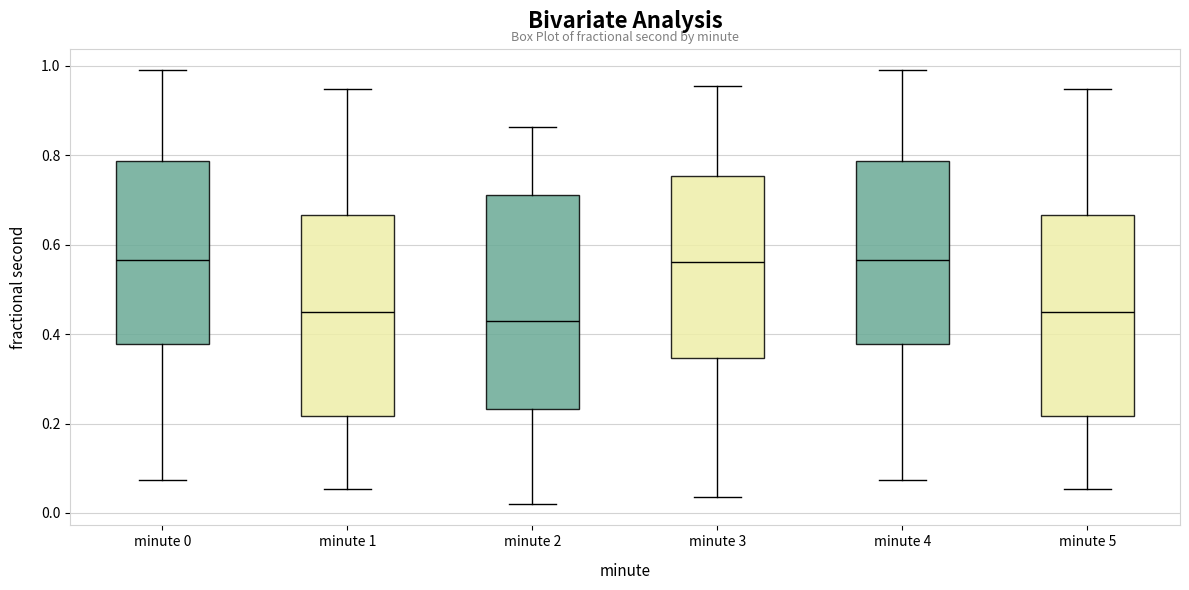

Reading left to right, read every box against the y-axis: the position of its median line, the range the box covers, and the ends of its whiskers. The values are not printed on the chart, so give them approximately, as read against the axis.

minute 0: median 0.56, box 0.38 to 0.78, whiskers 0.08 to 0.98
minute 1: median 0.46, box 0.22 to 0.66, whiskers 0.06 to 0.94
minute 2: median 0.42, box 0.24 to 0.72, whiskers 0.02 to 0.86
minute 3: median 0.56, box 0.34 to 0.76, whiskers 0.04 to 0.96
minute 4: median 0.56, box 0.38 to 0.78, whiskers 0.08 to 0.98
minute 5: median 0.46, box 0.22 to 0.66, whiskers 0.06 to 0.94